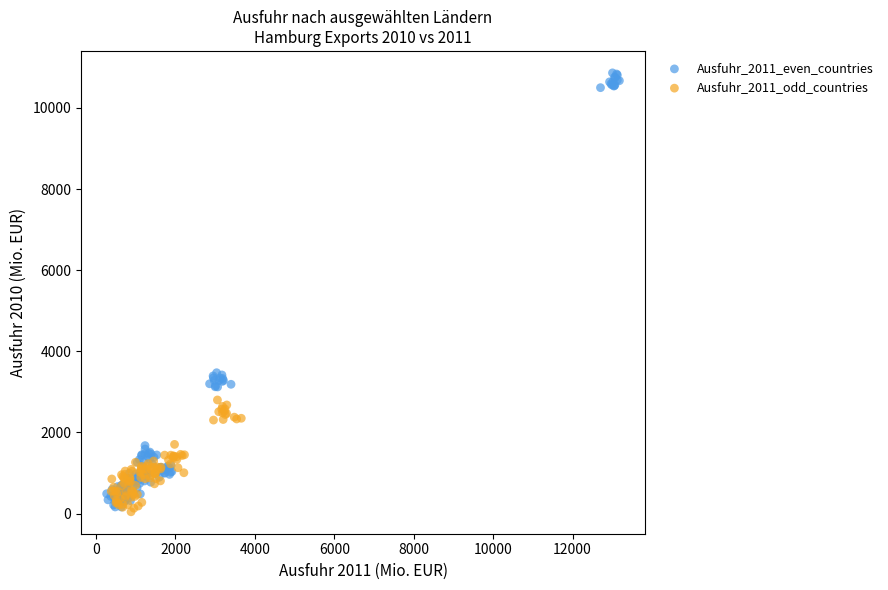

Which series contains the highest Y value?

Ausfuhr_2011_even_countries